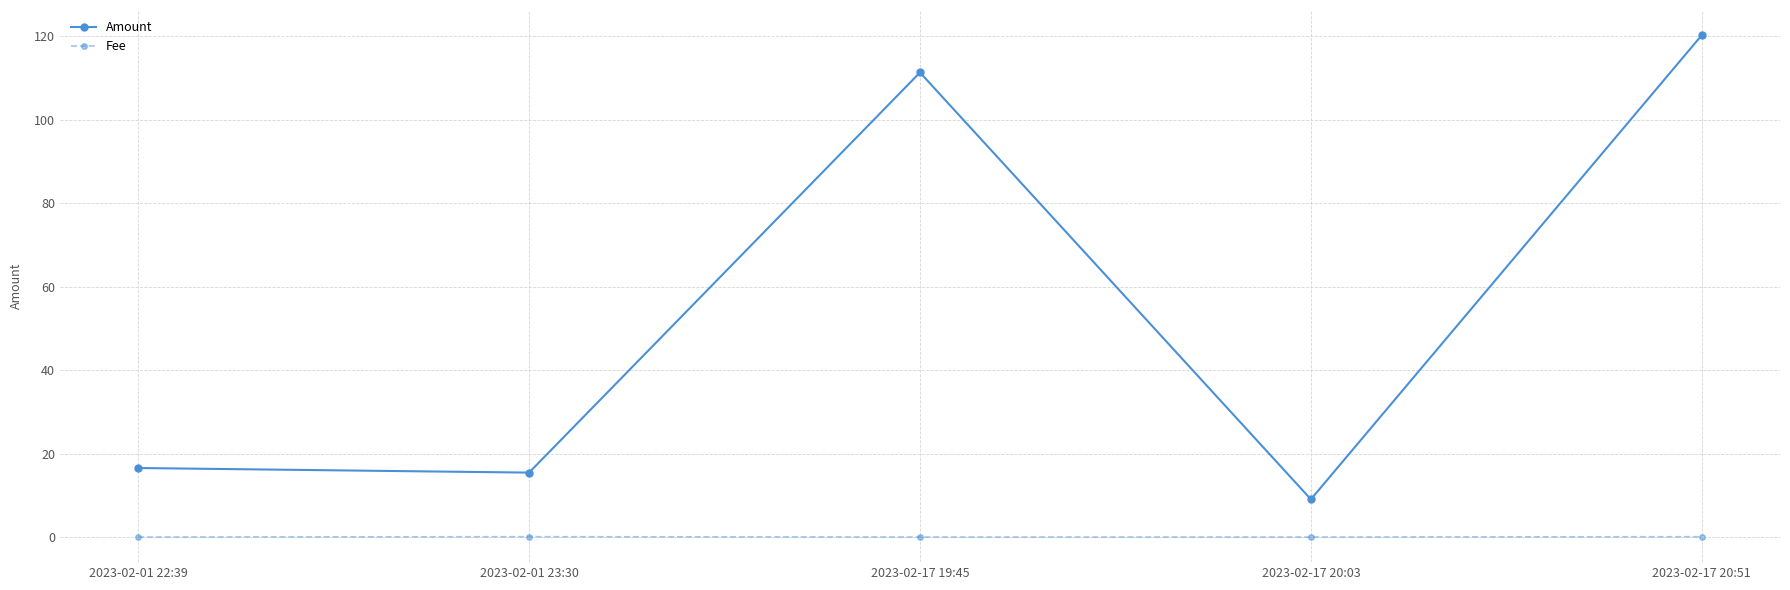

Is this an area chart (filled region under the line)?

No